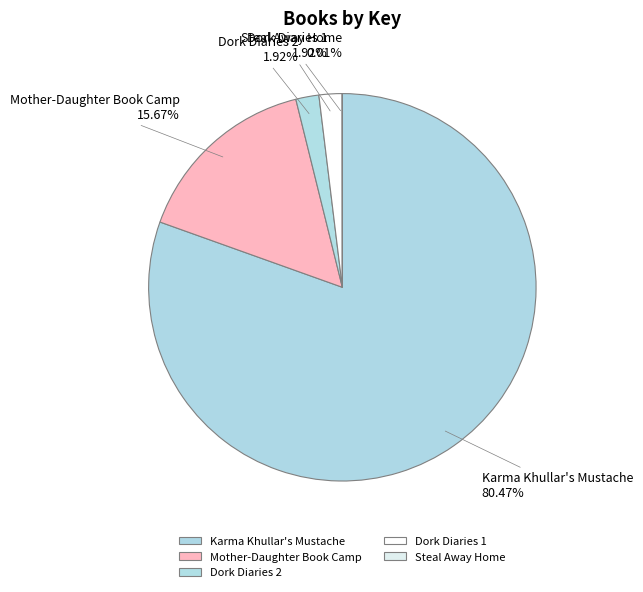

Which category has the biggest portion of the pie?

Karma Khullar's Mustache